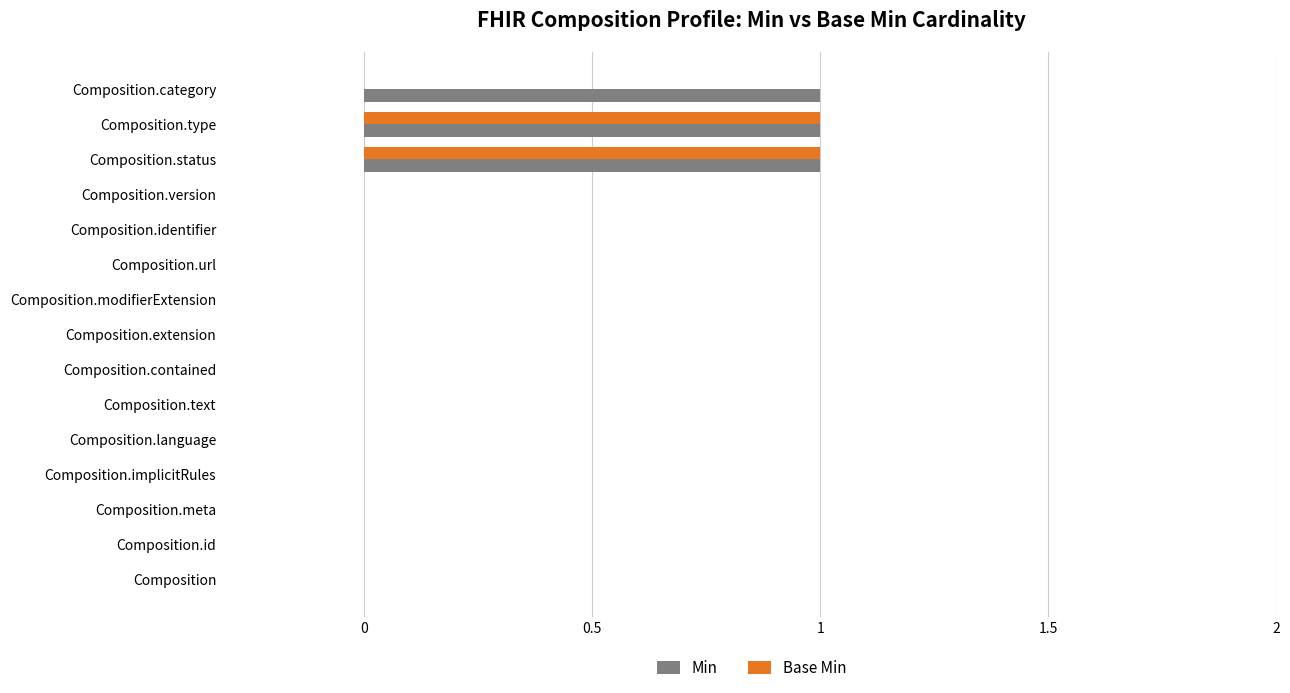

What are all the series names shown in the legend?

Min, Base Min